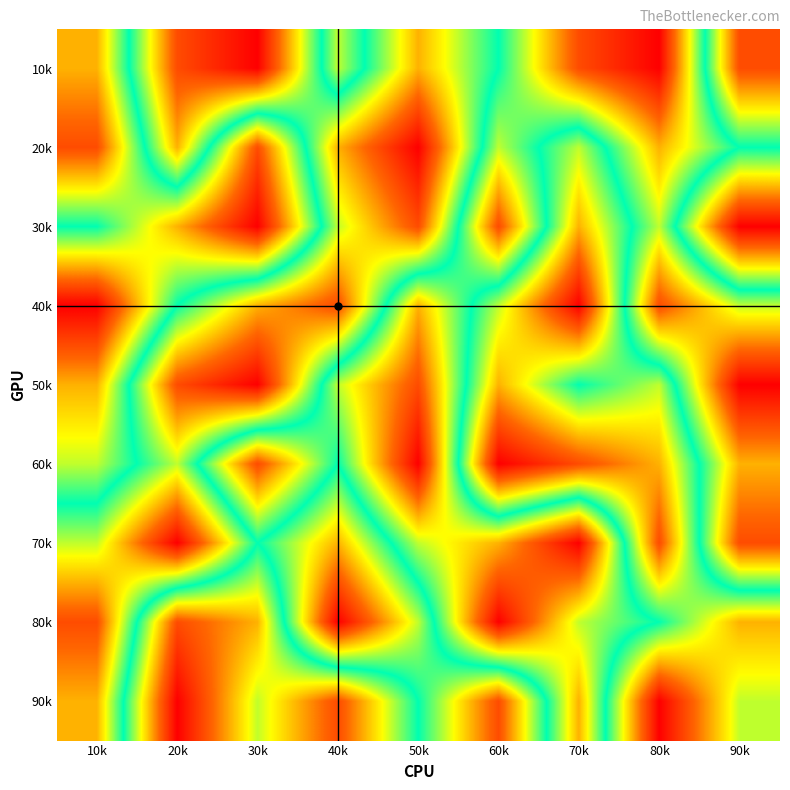

Reading left to right, transcribe all the data shown in this chart.

10k: 10k=7	20k=2	30k=1	40k=6	50k=3	60k=5	70k=8	80k=9	90k=2
20k: 10k=8	20k=3	30k=8	40k=3	50k=1	60k=6	70k=4	80k=7	90k=5
30k: 10k=5	20k=7	30k=9	40k=4	50k=2	60k=8	70k=3	80k=6	90k=1
40k: 10k=9	20k=5	30k=3	40k=2	50k=7	60k=4	70k=1	80k=8	90k=6
50k: 10k=7	20k=2	30k=1	40k=6	50k=8	60k=3	70k=5	80k=4	90k=9
60k: 10k=6	20k=4	30k=8	40k=5	50k=9	60k=1	70k=2	80k=3	90k=7
70k: 10k=4	20k=1	30k=5	40k=3	50k=6	60k=7	70k=9	80k=2	90k=8
80k: 10k=2	20k=8	30k=7	40k=1	50k=4	60k=9	70k=6	80k=5	90k=3
90k: 10k=3	20k=9	30k=6	40k=8	50k=5	60k=2	70k=7	80k=1	90k=4